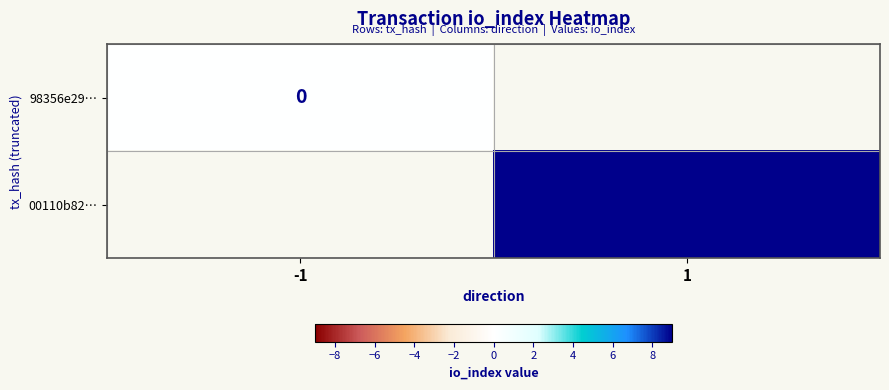

List the series in order of their overall mean, highest first.

98356e29…, 00110b82…